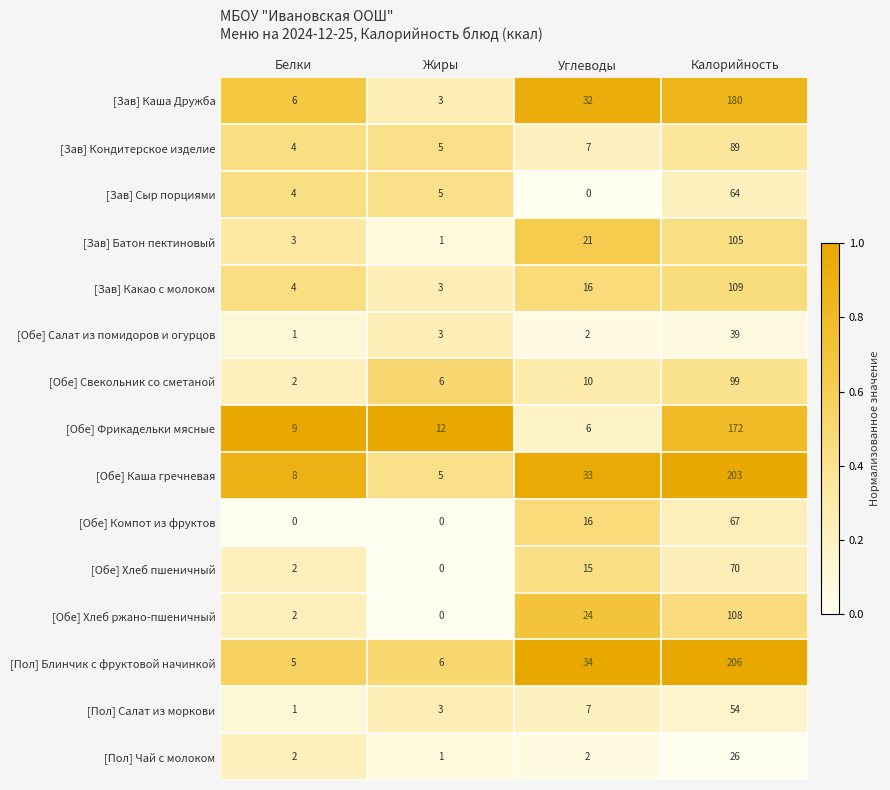

At how many categories does at least one series exceed 0?

4